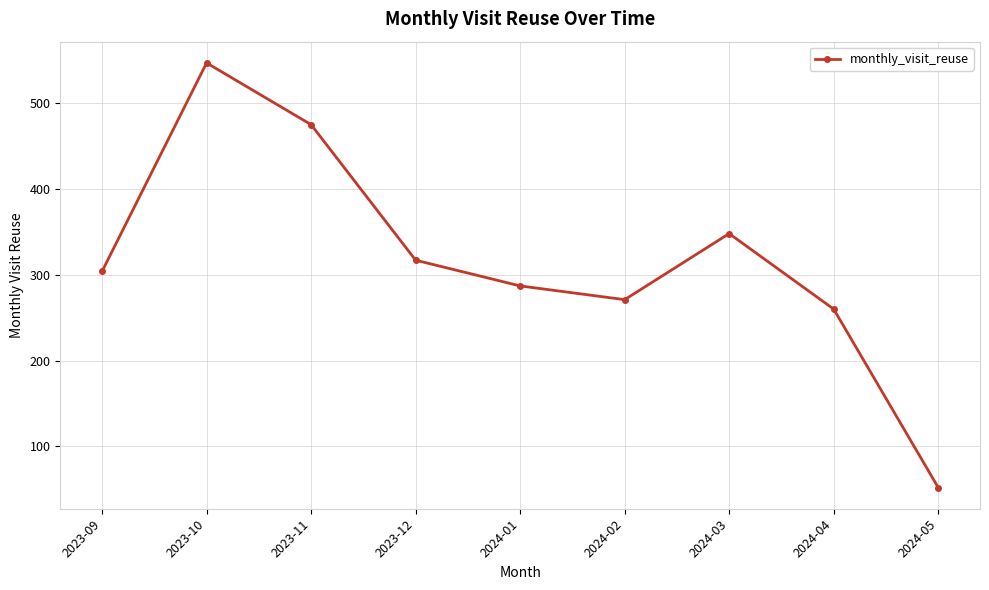

What is the greatest value displayed?

547